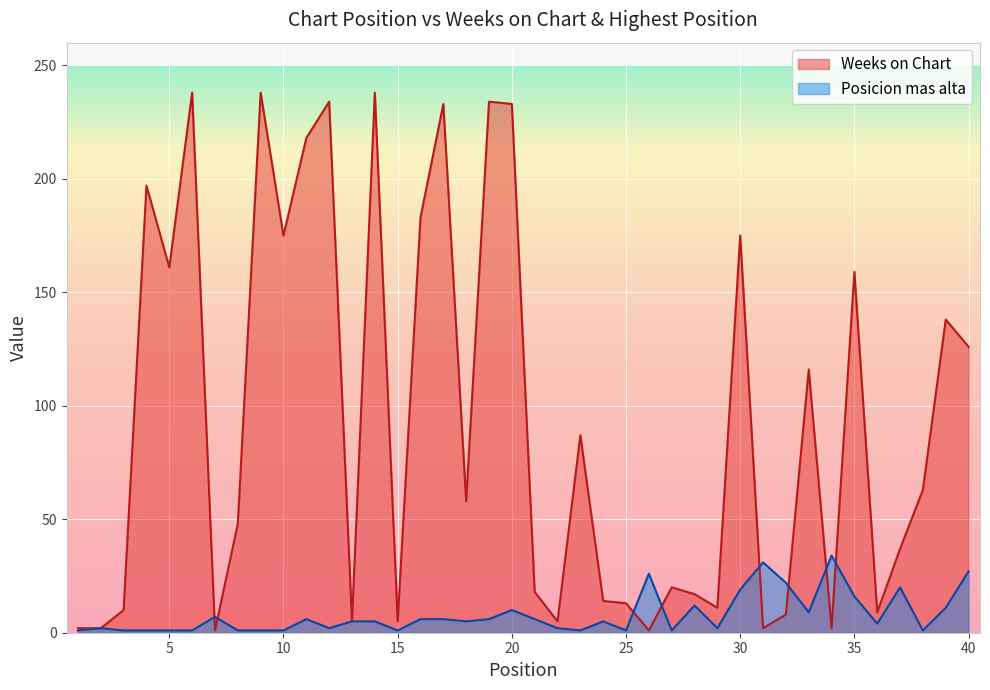

What is the greatest value displayed?

238